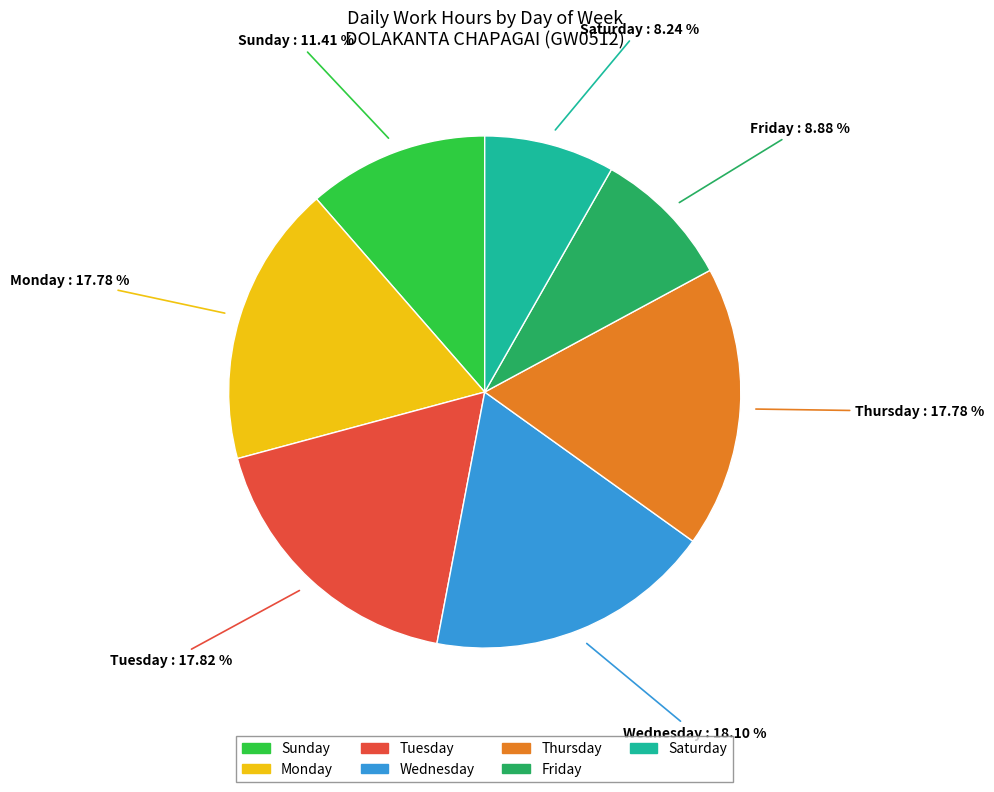

Count the number of slices in the pie.

7